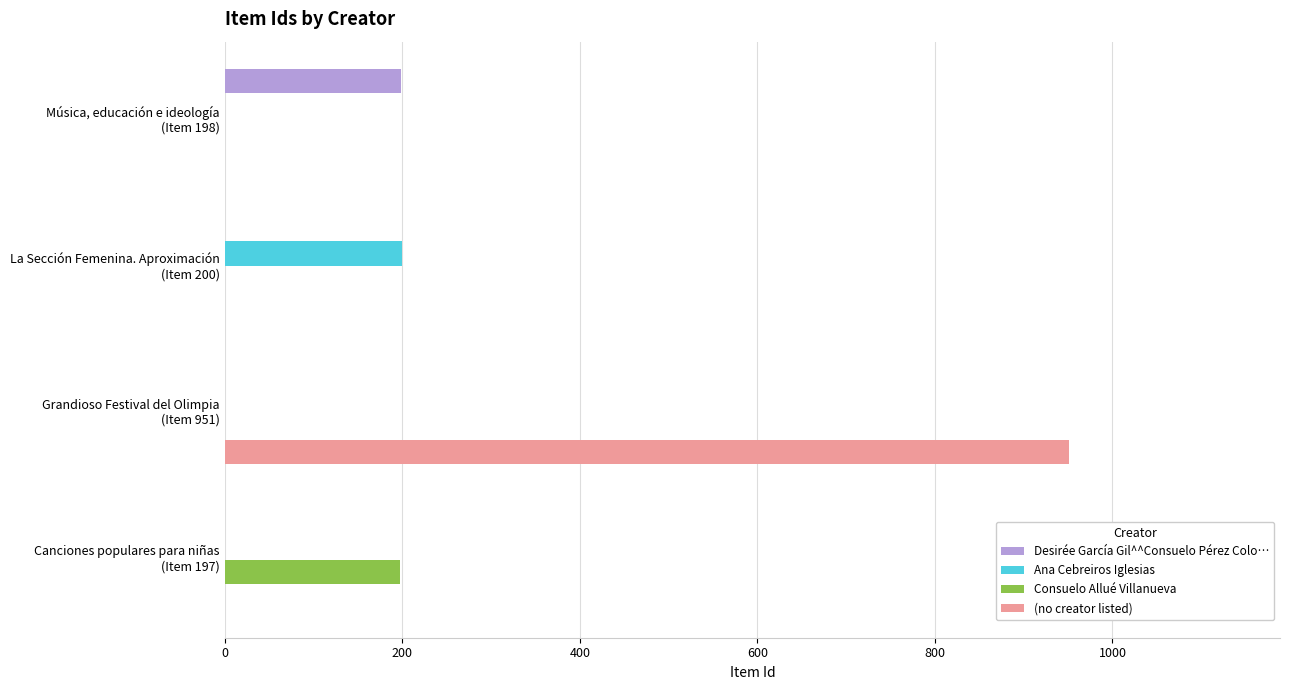

What is the greatest value displayed?

951